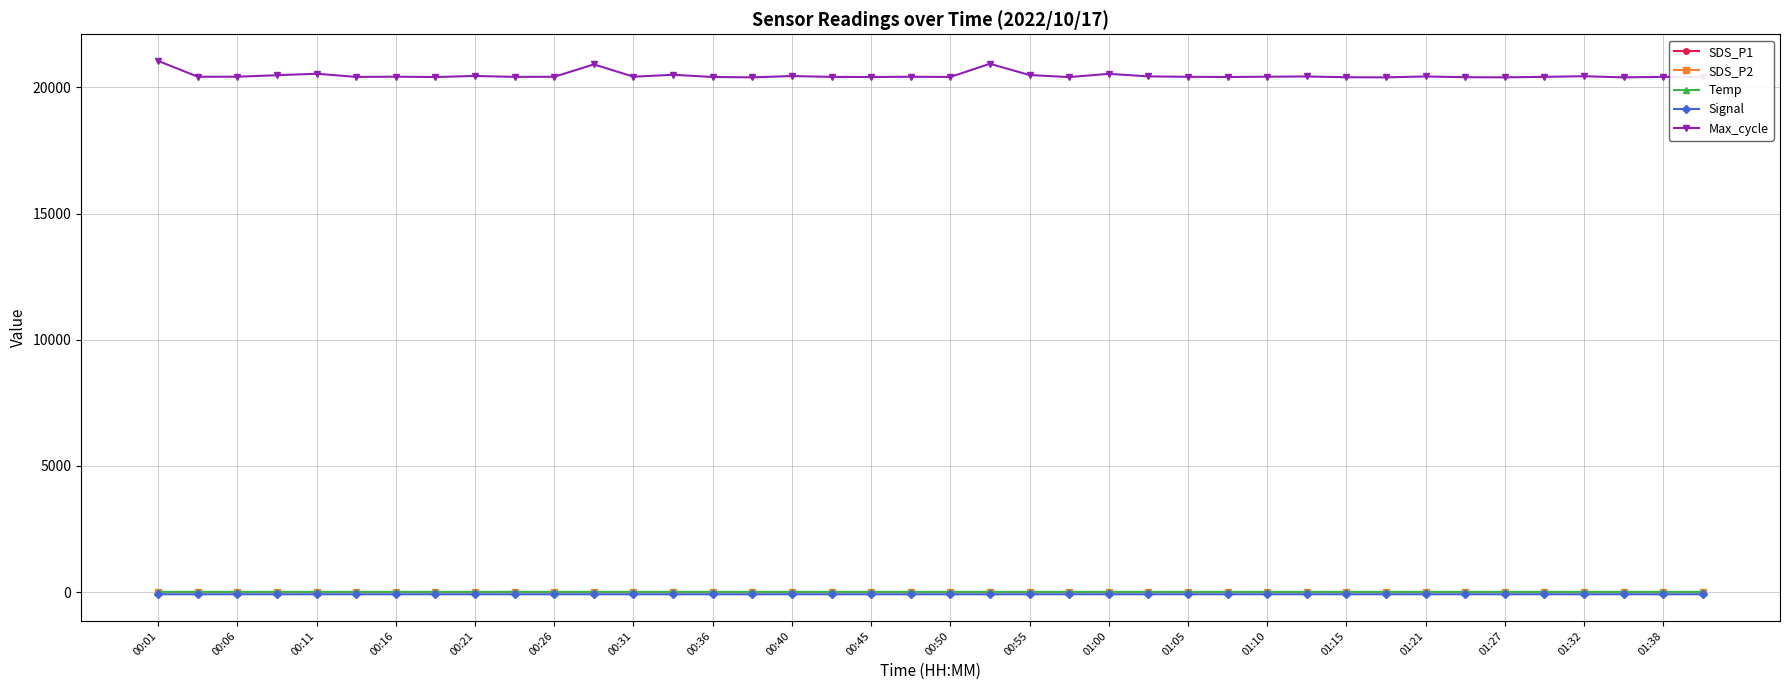

True or false: Max_cycle and SDS_P1 cross at least once.

False